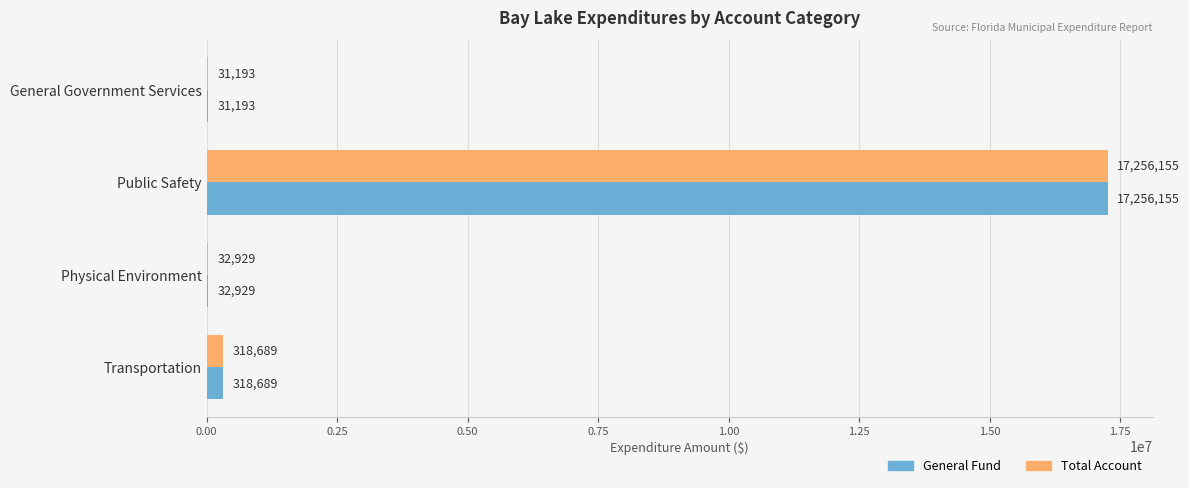

True or false: General Fund has a value of 27757574 at Public Safety.

False